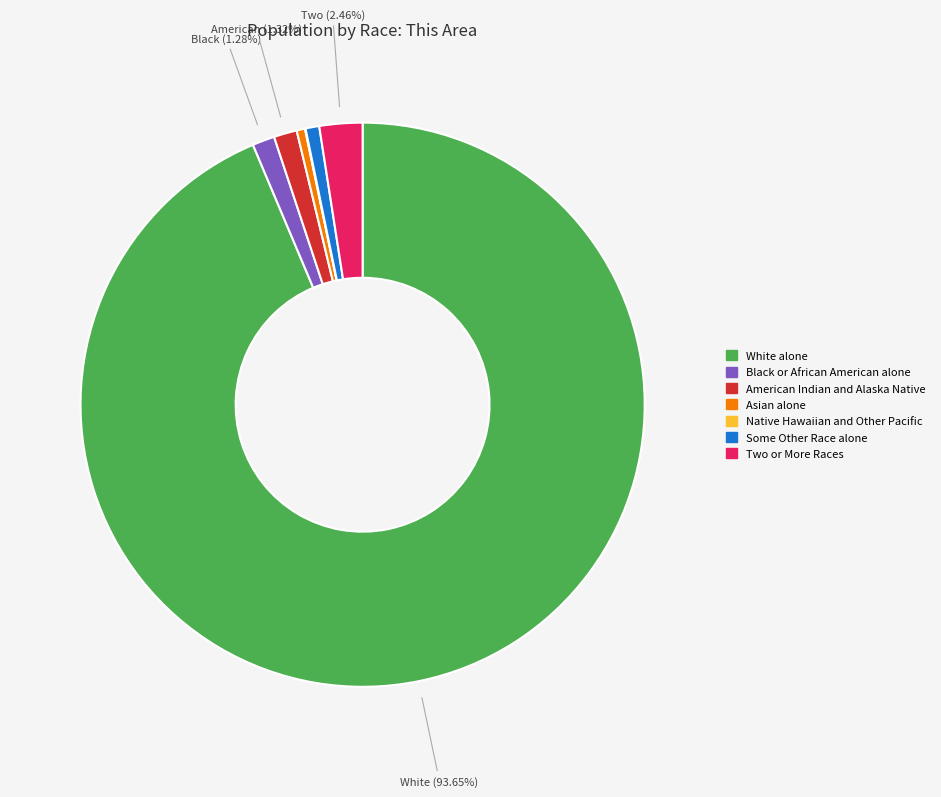

What is the largest slice in the pie chart?

White alone